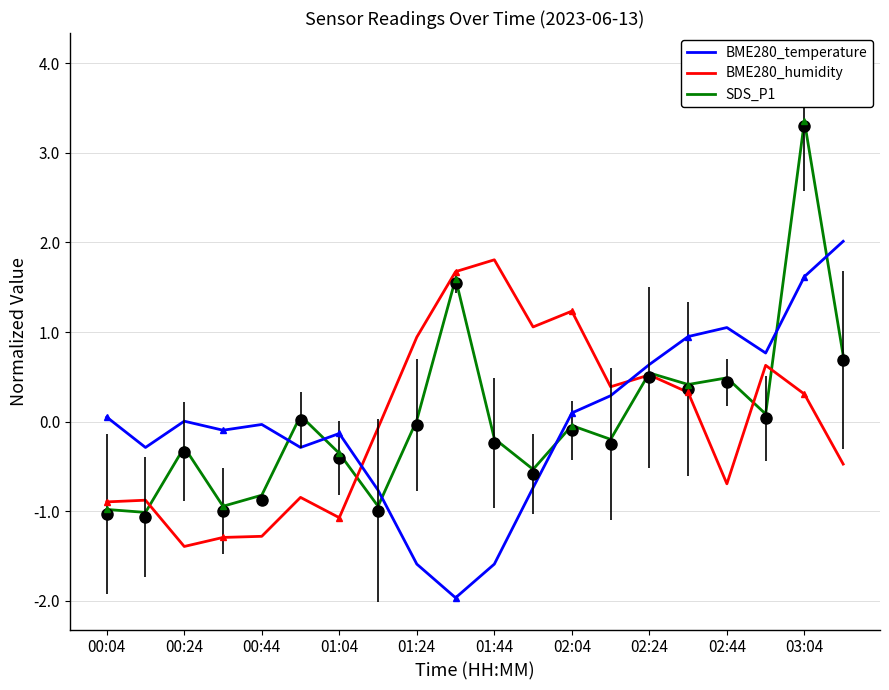

What is the value of the SDS_P1 point at the 3rd from the left?

-0.3